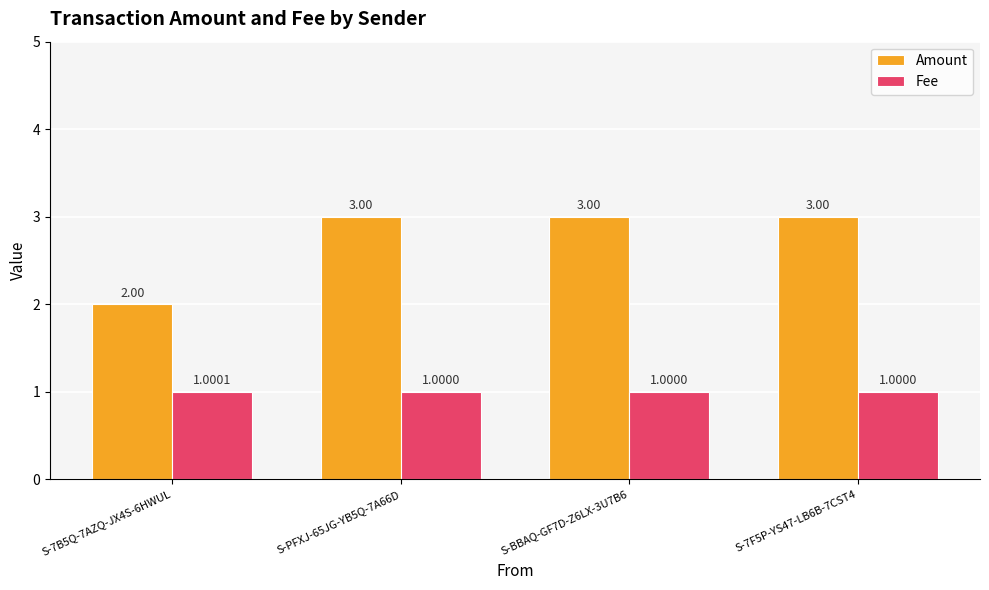

Reading left to right, list all the values displayed in this chart.

Amount: S-7B5Q-7AZQ-JX4S-6HWUL=2.0	S-PFXJ-65JG-YB5Q-7A66D=3.0	S-BBAQ-GF7D-Z6LX-3U7B6=3.0	S-7F5P-YS47-LB6B-7CST4=3.0
Fee: S-7B5Q-7AZQ-JX4S-6HWUL=1.0	S-PFXJ-65JG-YB5Q-7A66D=1.0	S-BBAQ-GF7D-Z6LX-3U7B6=1.0	S-7F5P-YS47-LB6B-7CST4=1.0